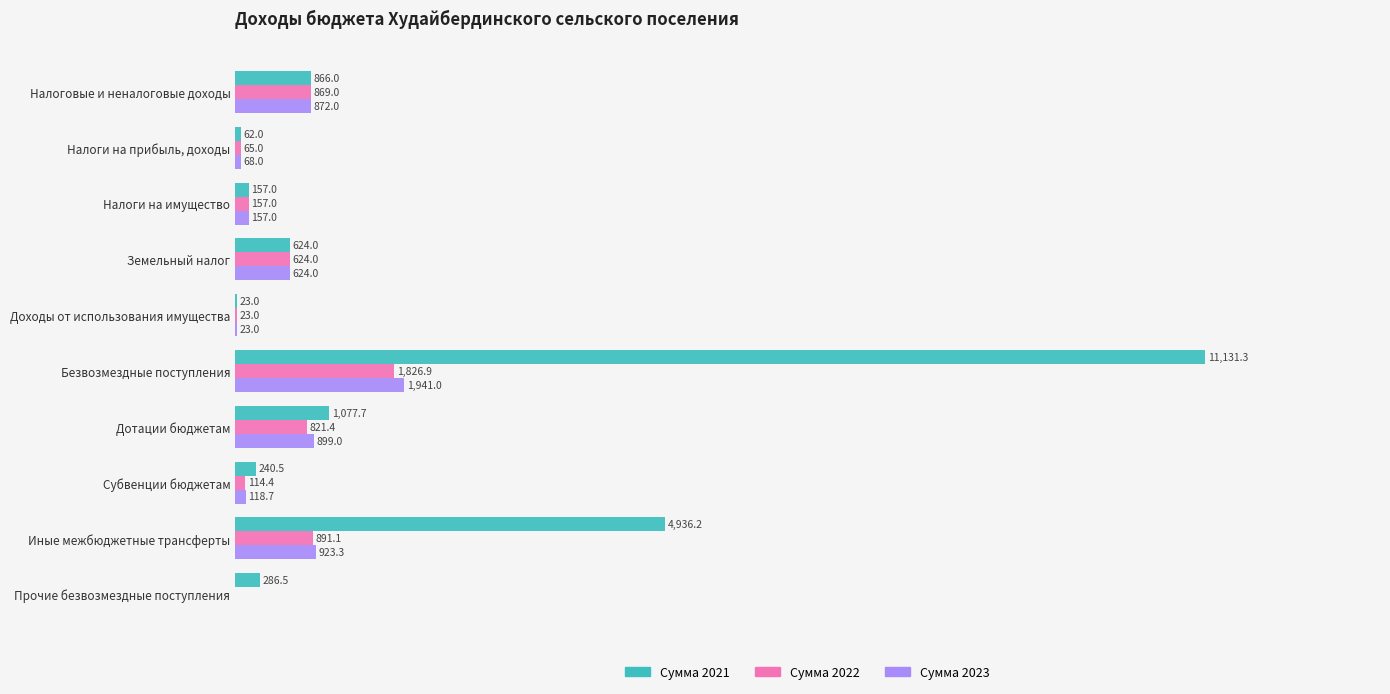

At which label does Сумма 2021 reach its peak?

Безвозмездные поступления